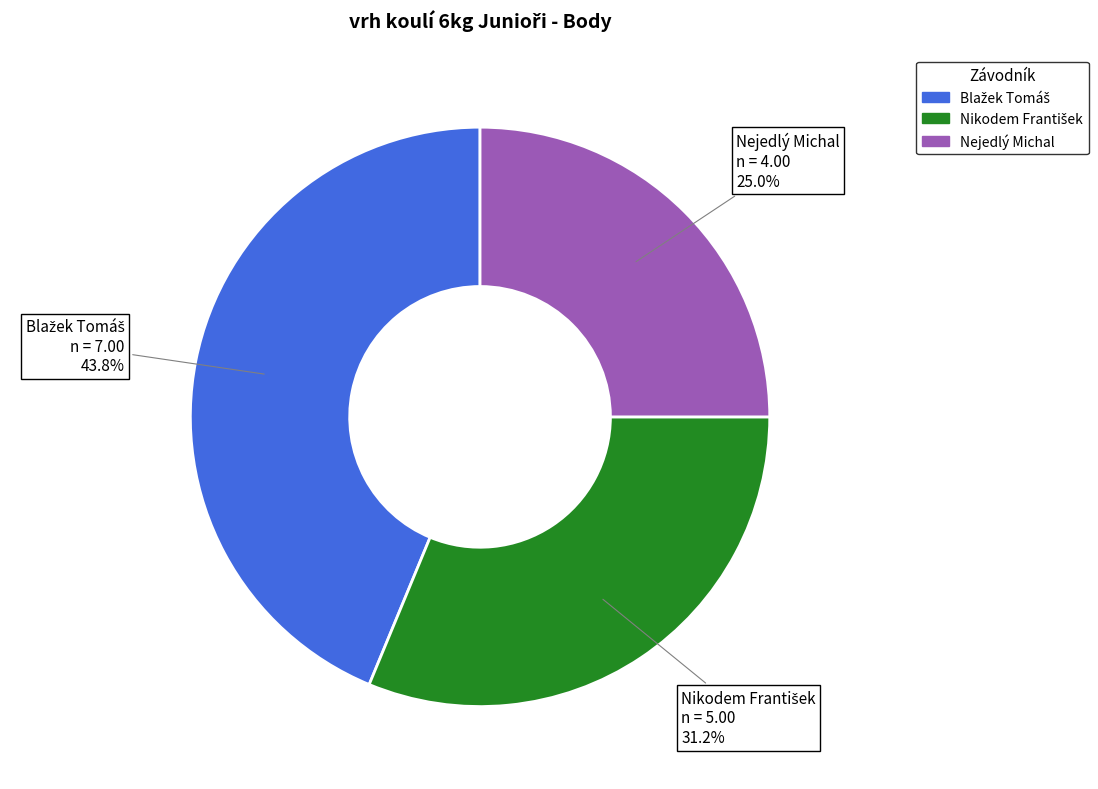

How many segments does this pie chart have?

3